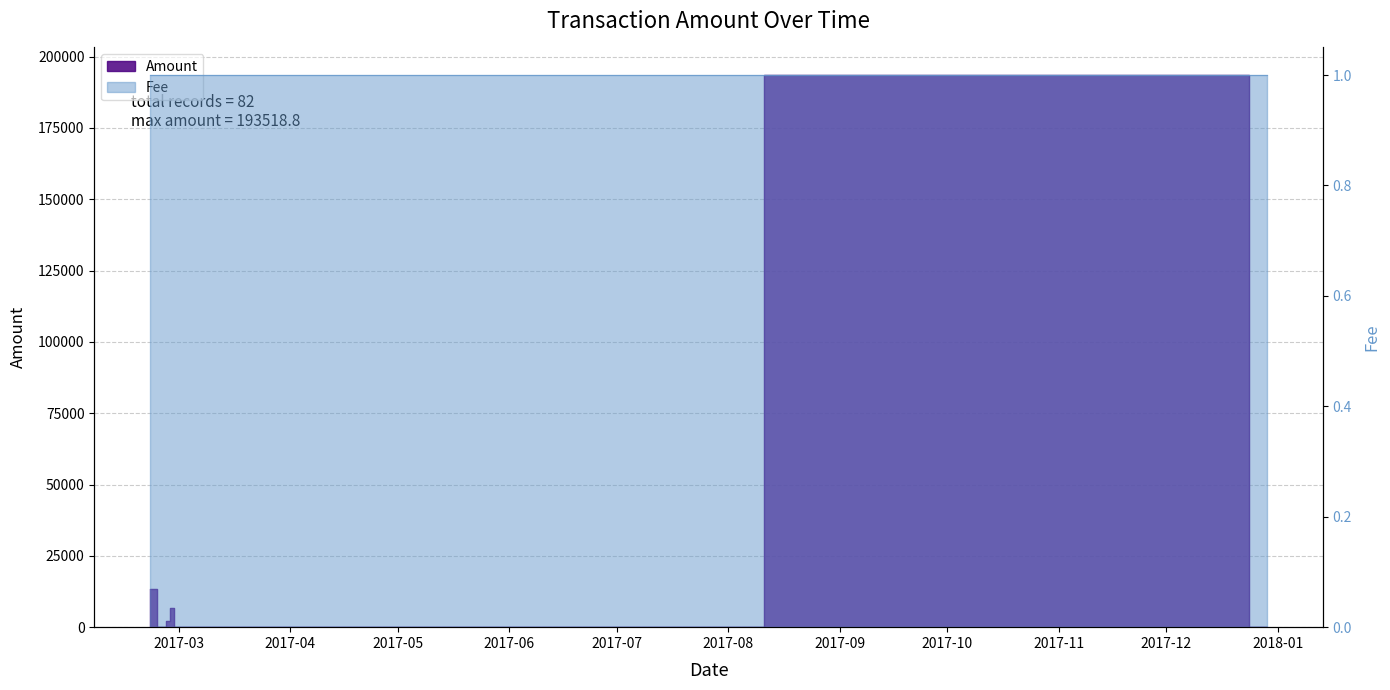

Rank the categories by value from highest to lowest.

2017-12-19, 2017-02-21, 2017-02-27, 2017-02-26, 2017-03-03, 2017-02-25, 2017-02-28, 2017-03-01, 2017-03-02, 2017-03-04, 2017-03-05, 2017-03-06, 2017-04-03, 2017-12-29